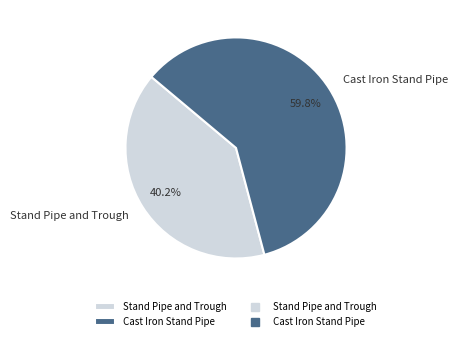

Which slice is the smallest?

Stand Pipe and Trough